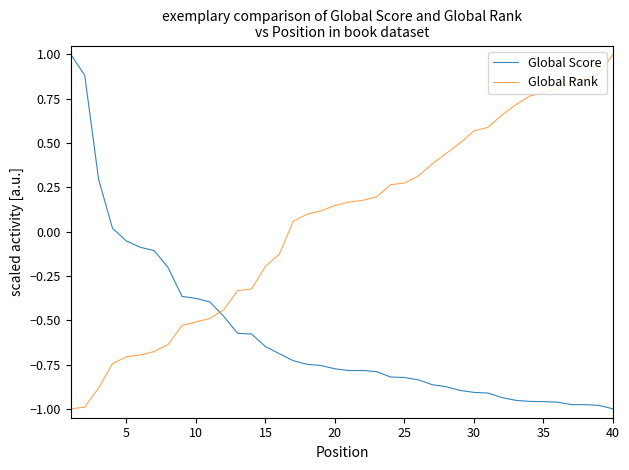

Which series has the largest total across all categories?

Global Rank